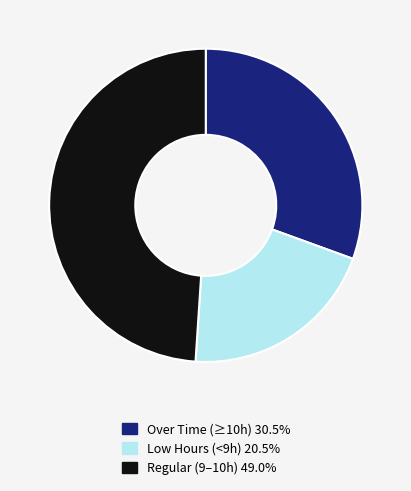

Is there any slice that represents more than half of the pie?

No